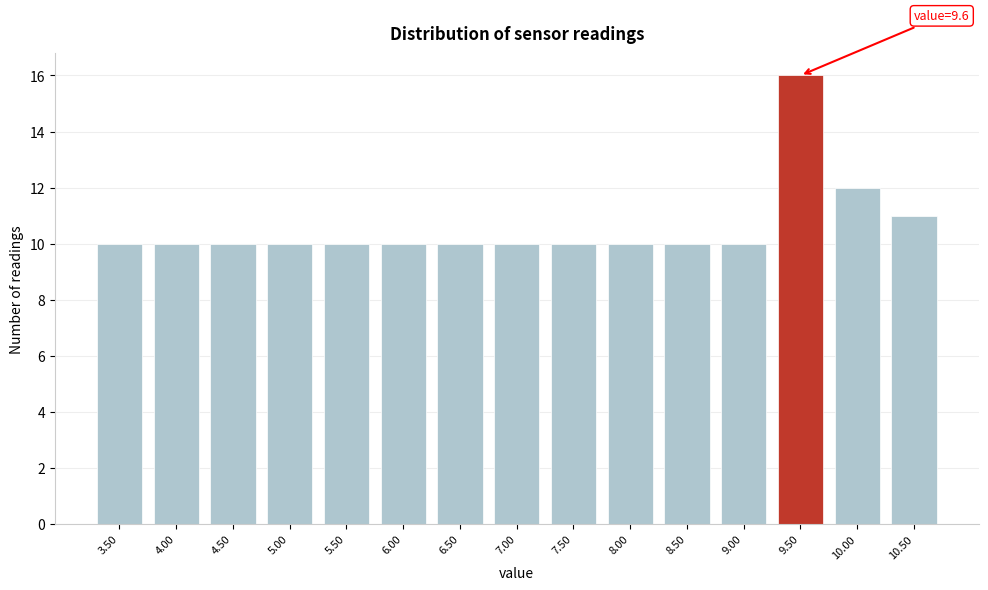

Reading left to right, extract all data points from this chart.

3.50=10	4.00=10	4.50=10	5.00=10	5.50=10	6.00=10	6.50=10	7.00=10	7.50=10	8.00=10	8.50=10	9.00=10	9.50=16	10.00=12	10.50=11